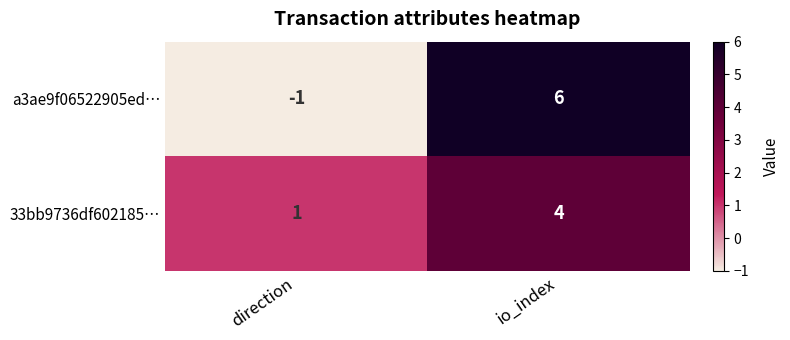

The a3ae9f06522905ed… series shows -1 at direction. True or false?

True